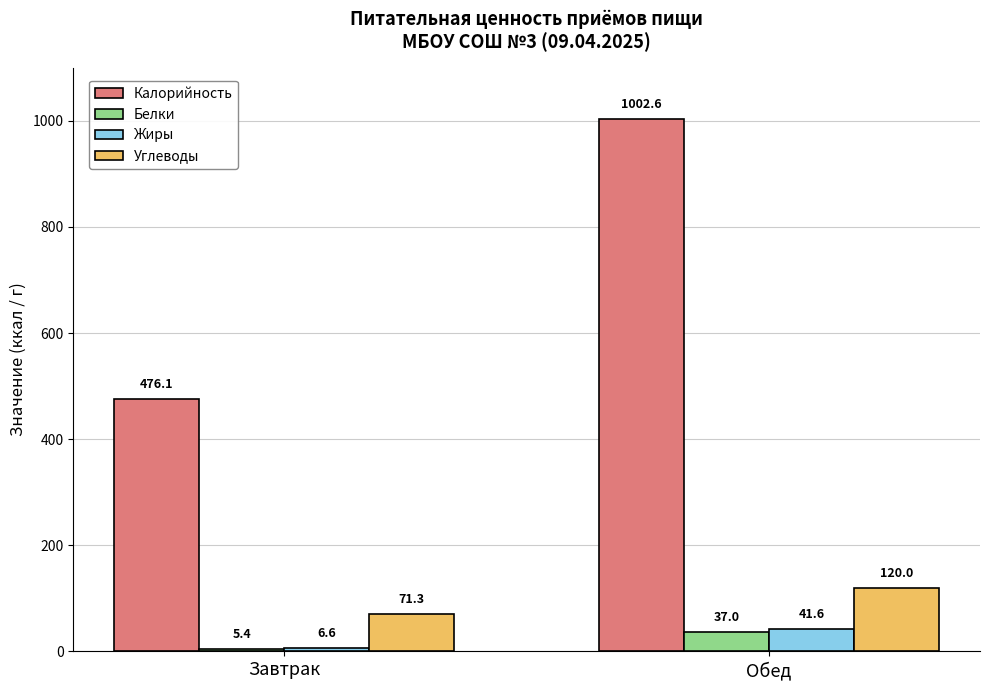

Is it true that Калорийность equals 476.1 at Завтрак?

True